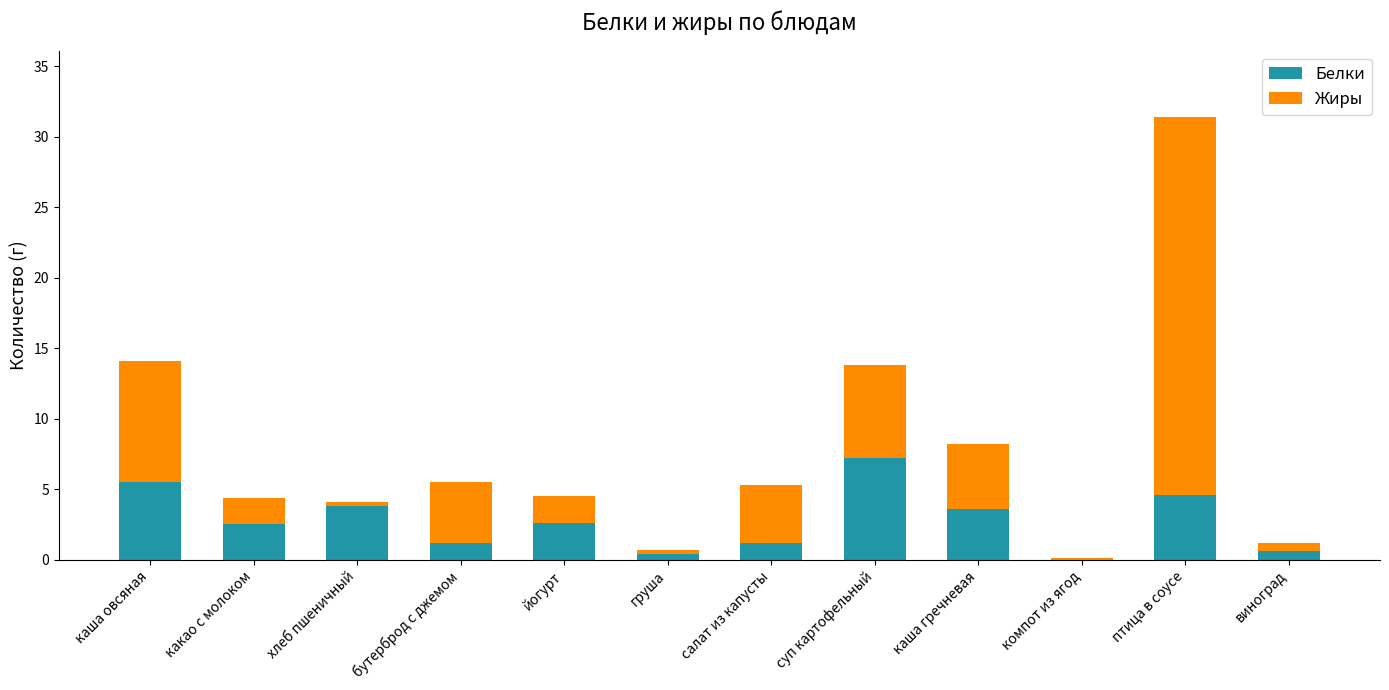

At which category is the sum across all series the highest?

птица в соусе